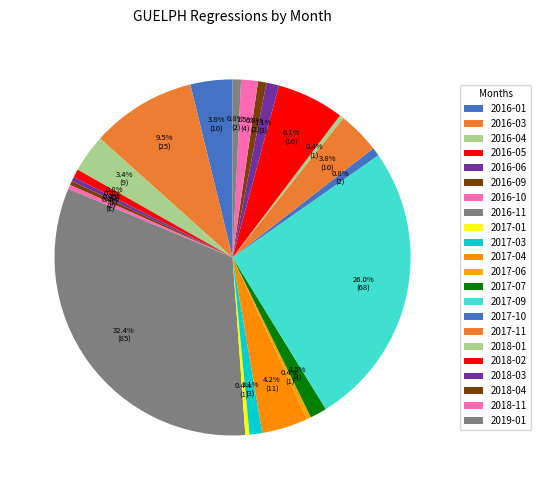

How many segments does this pie chart have?

22